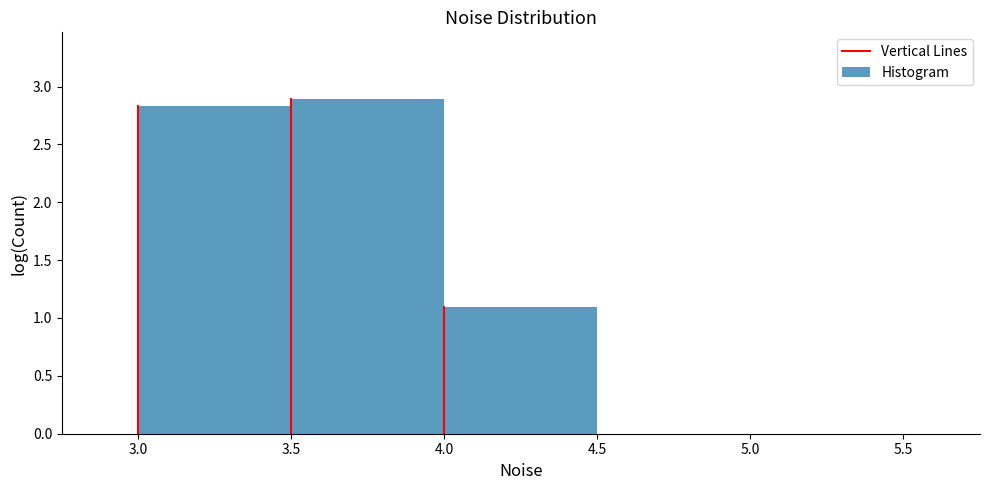

Reading left to right, transcribe this chart: for each bar, give the range it covers on the x-axis and its height. The values are not printed on the chart, so give them approximately, as read against the axis.

3.0 to 3.5: 2.85
3.5 to 4.0: 2.90
4.0 to 4.5: 1.10
4.5 to 5.0: 0
5.0 to 5.5: 0